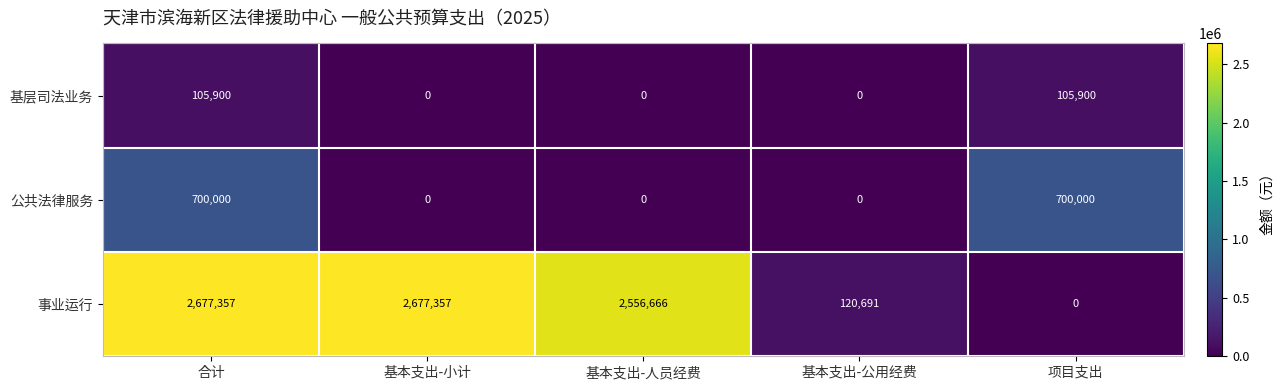

The 事业运行 series shows 873726 at 合计. True or false?

False